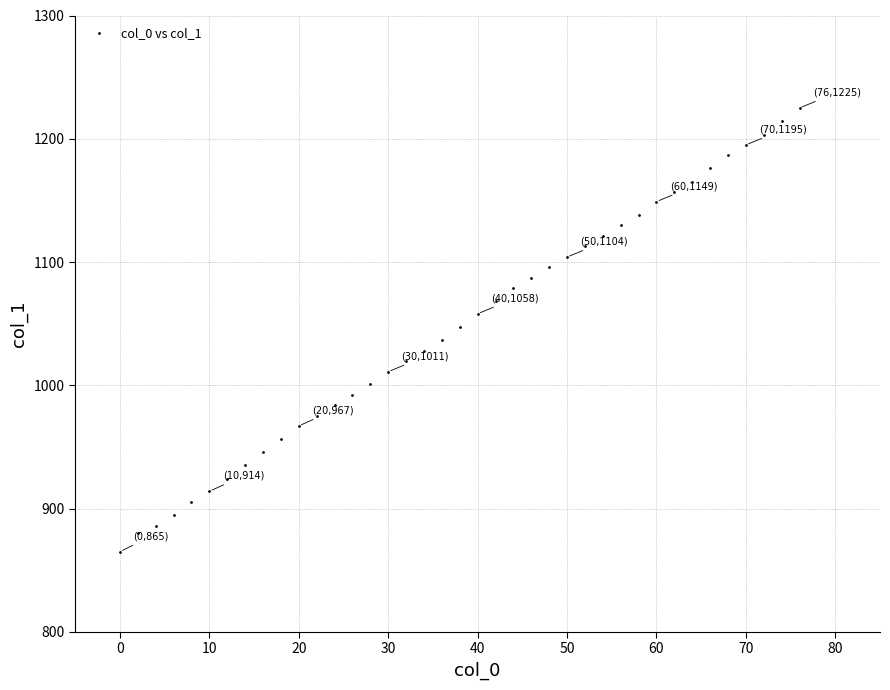

What is the range of X values (max minus min)?

76